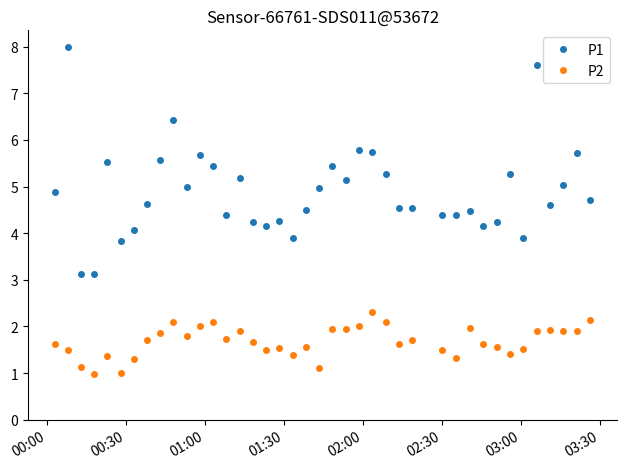

What is the greatest value displayed?

8.0